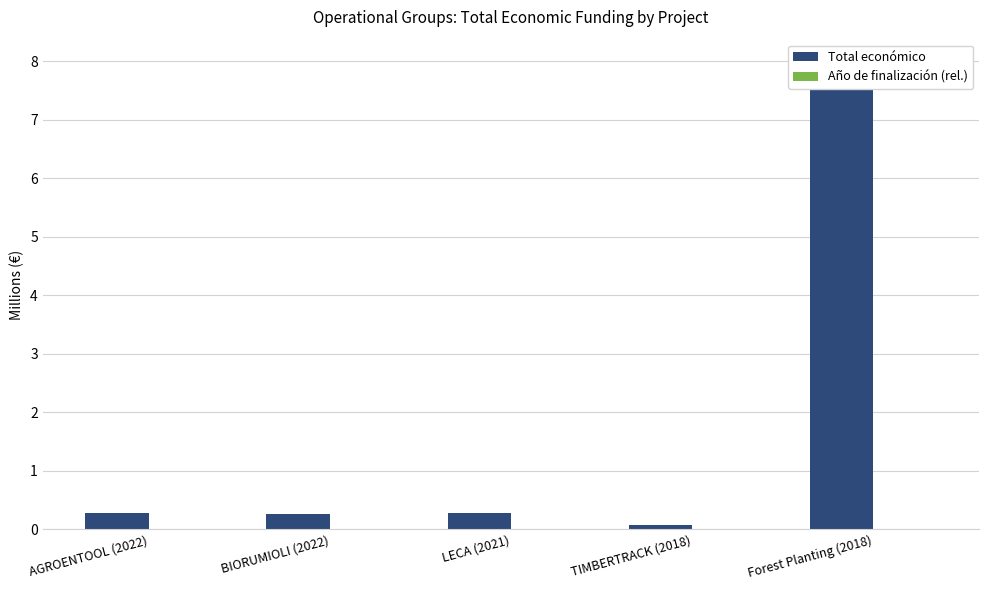

The Total económico series shows 0.1 at TIMBERTRACK (2018). True or false?

True